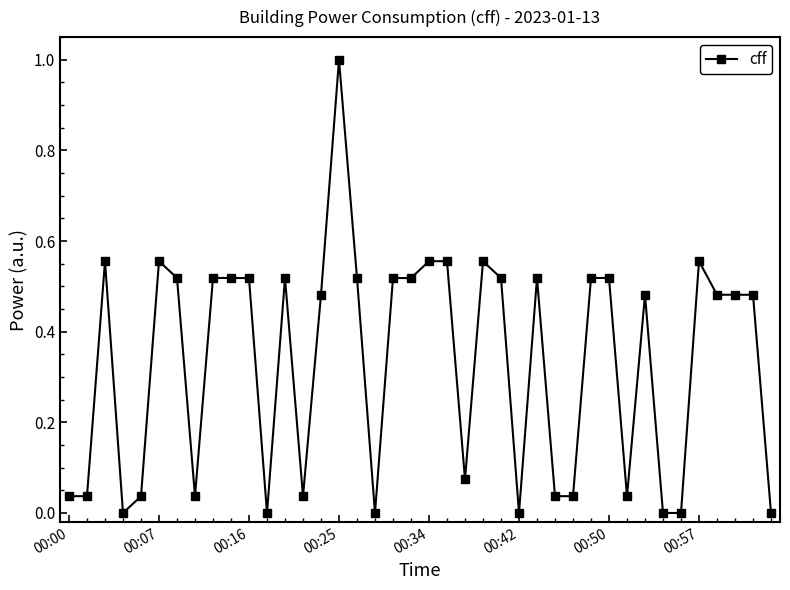

What is the difference between the maximum and minimum values?

1.0